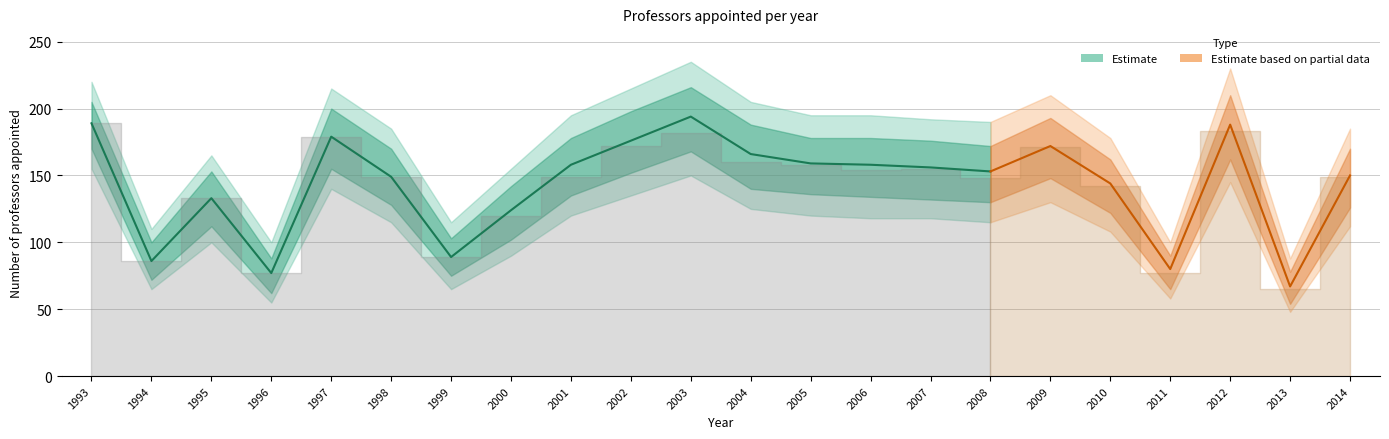

Reading right to left, what are all the values shown in this chart?

Jmenovaných profesorů: 150	67	188	80	144	172	153	156	158	159	166	194	176	158	124	89	149	179	77	133	86	189
Počet jmenovaných (návrh přes MŠMT): 149	65	183	77	142	171	148	155	154	158	160	182	172	149	120	89	149	179	77	133	86	189